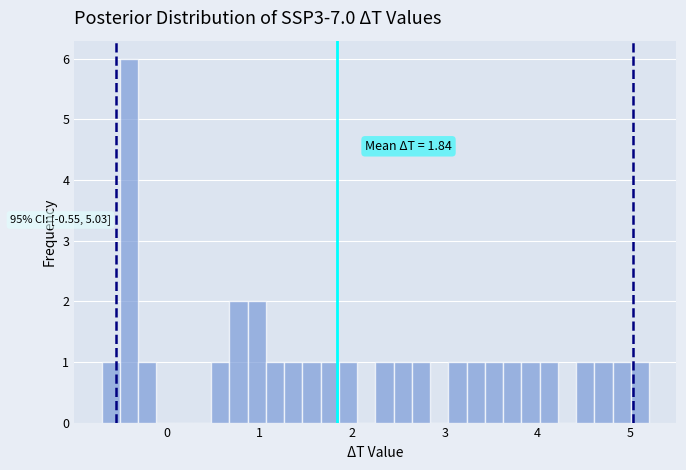

Around what value on the x-axis is the tallest bar? Give the approximate position of its centre, as read against the axis.

-0.4